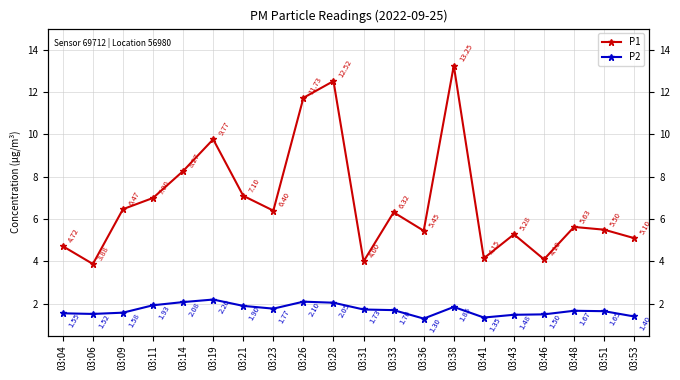

True or false: P2 and P1 intersect in this chart.

False